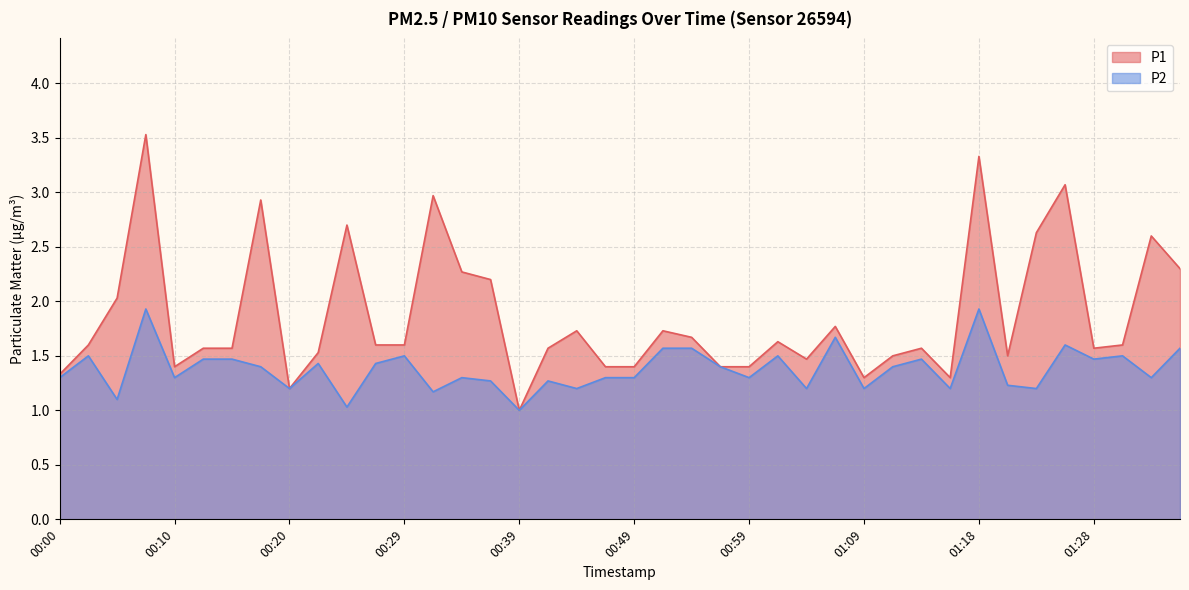

What is the difference between the highest and lowest values at 00:44?

0.5